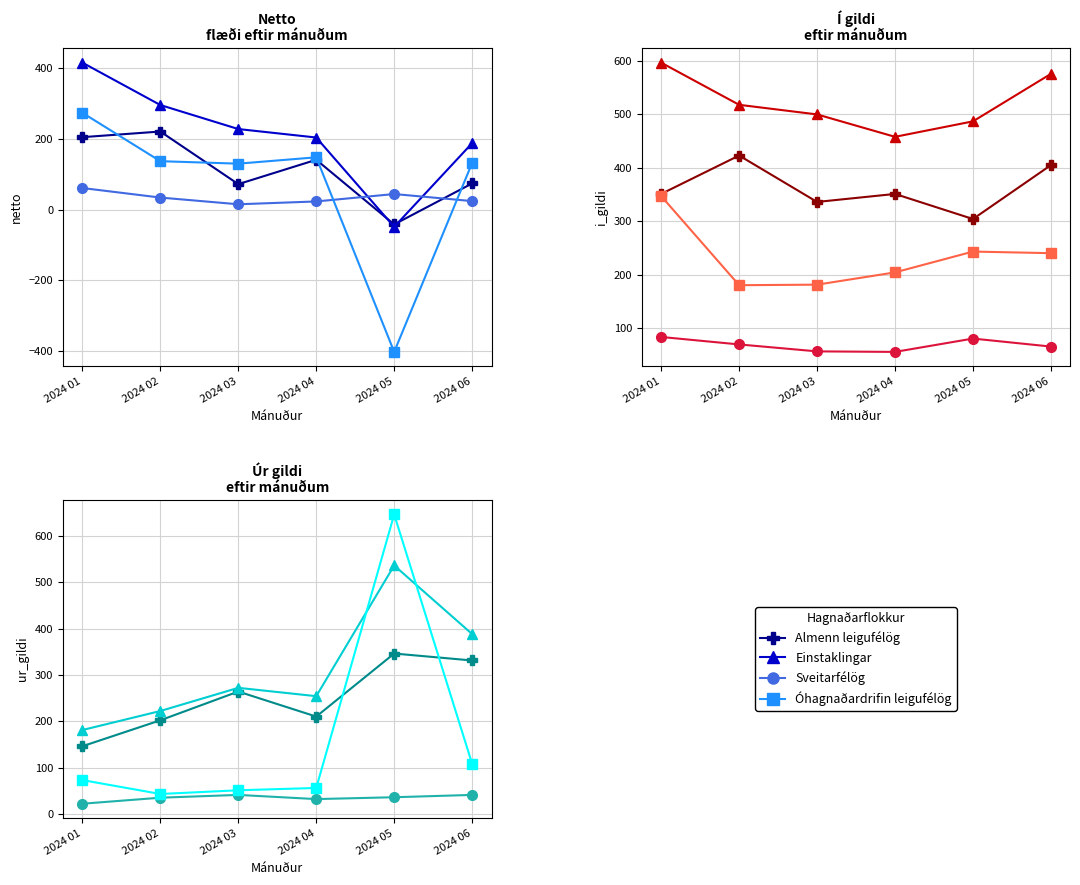

Which series has the widest spread of values?

Óhagnaðardrifin leigufélög